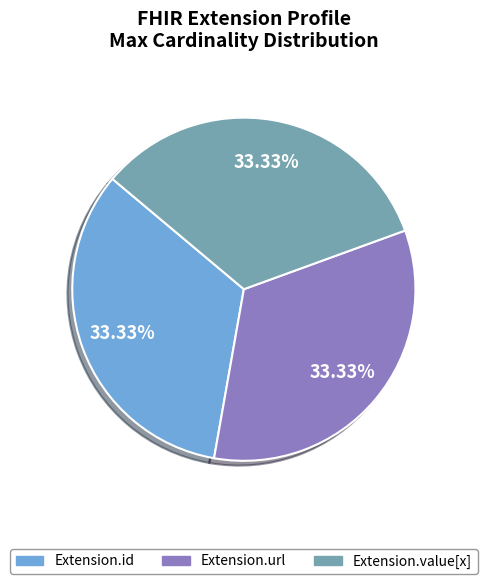

Is there a majority slice in this chart?

No